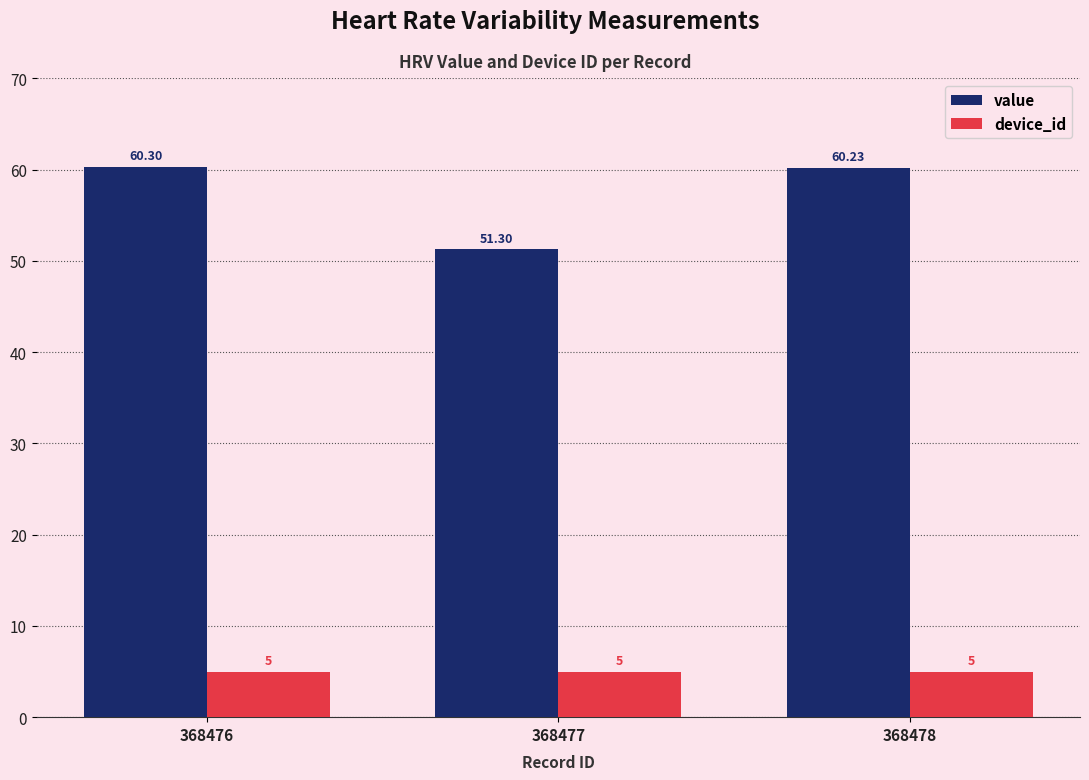

Which series changed the most between 368476 and 368477?

value